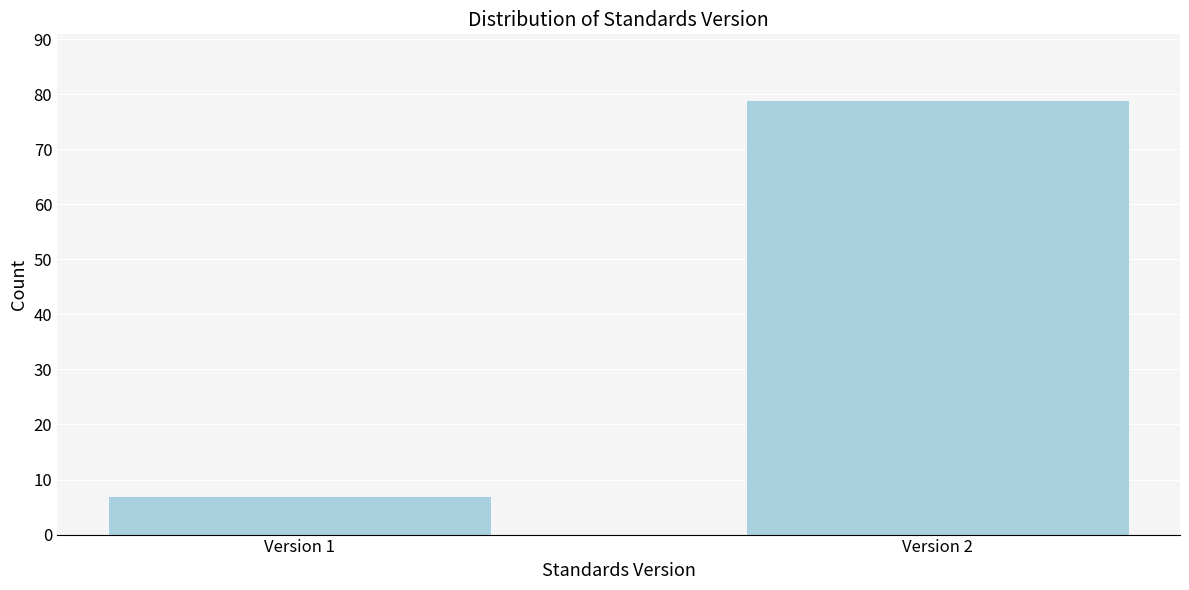

Reading right to left, what are all the values shown in this chart?

79	7